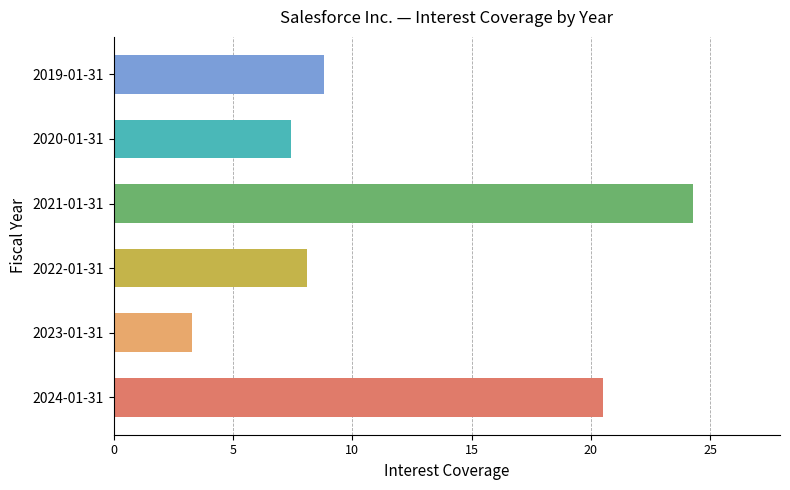

Rank the categories by value from highest to lowest.

2021-01-31, 2024-01-31, 2019-01-31, 2022-01-31, 2020-01-31, 2023-01-31